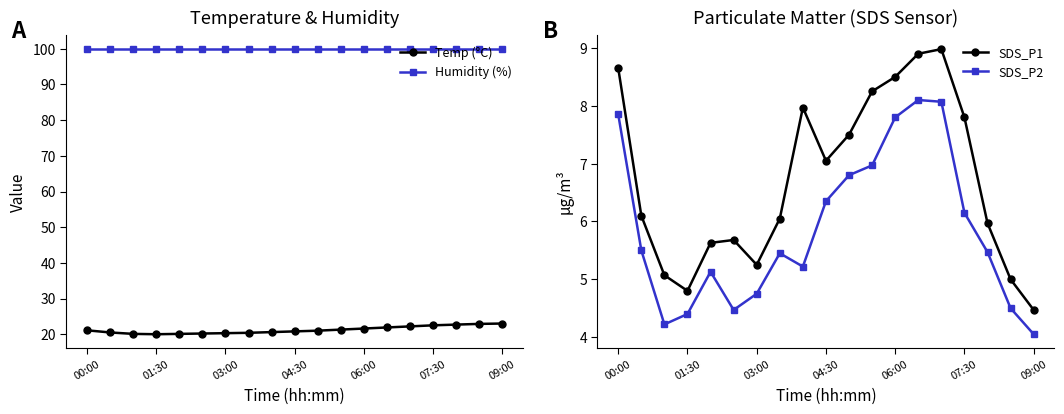

What are all the series names shown in the legend?

Temp (°C), Humidity (%), SDS_P1, SDS_P2